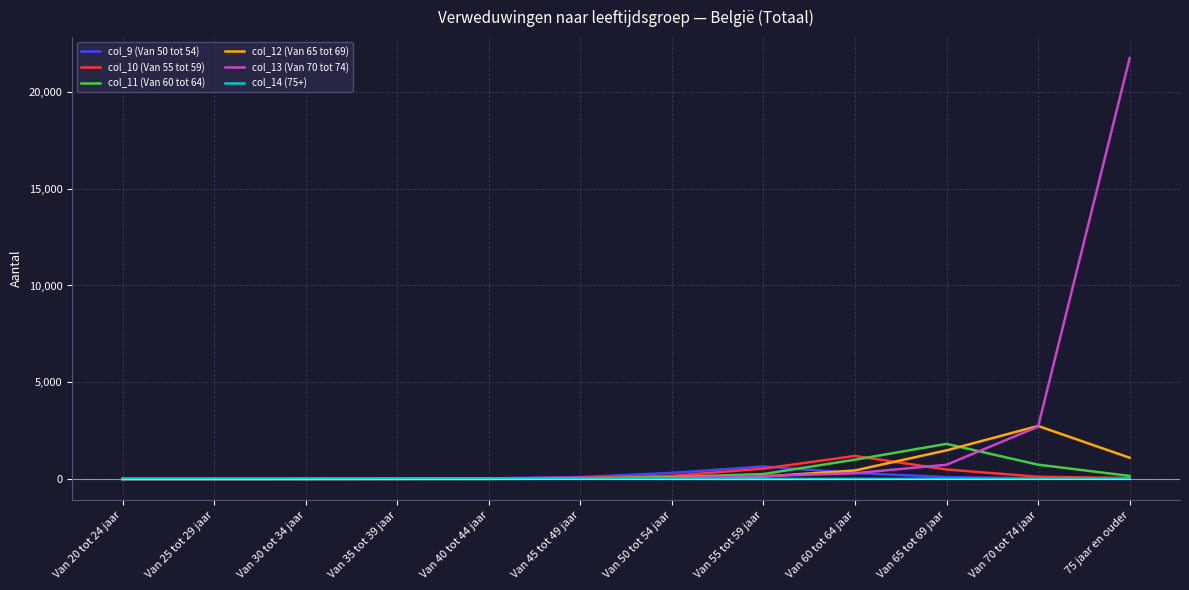

Which label corresponds to the largest value in the chart?

75 jaar en ouder